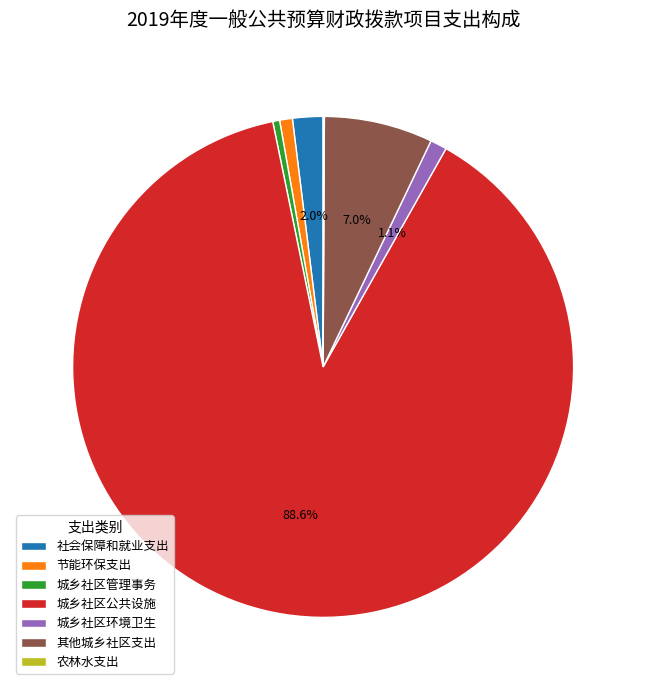

What is the majority slice?

城乡社区公共设施